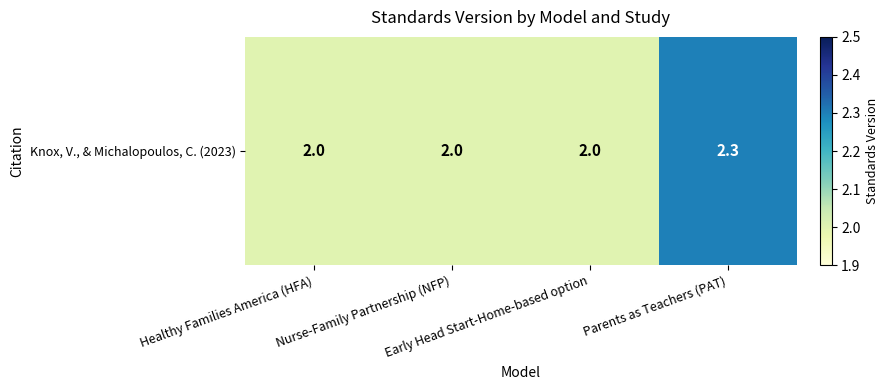

What is the ratio of the value at Early Head Start-Home-based option to the value at Parents as Teachers (PAT)?

0.9